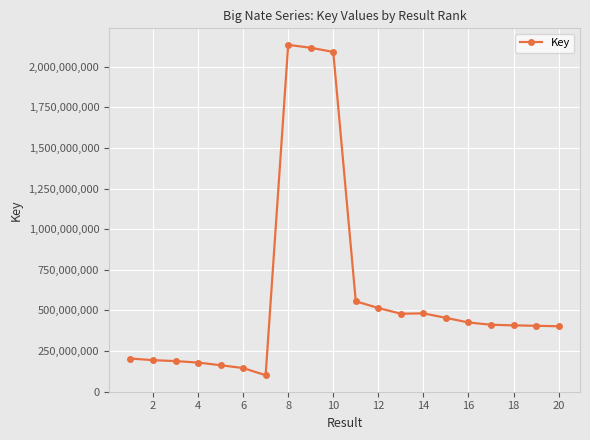

What is the maximum value shown in the chart?

2135736537